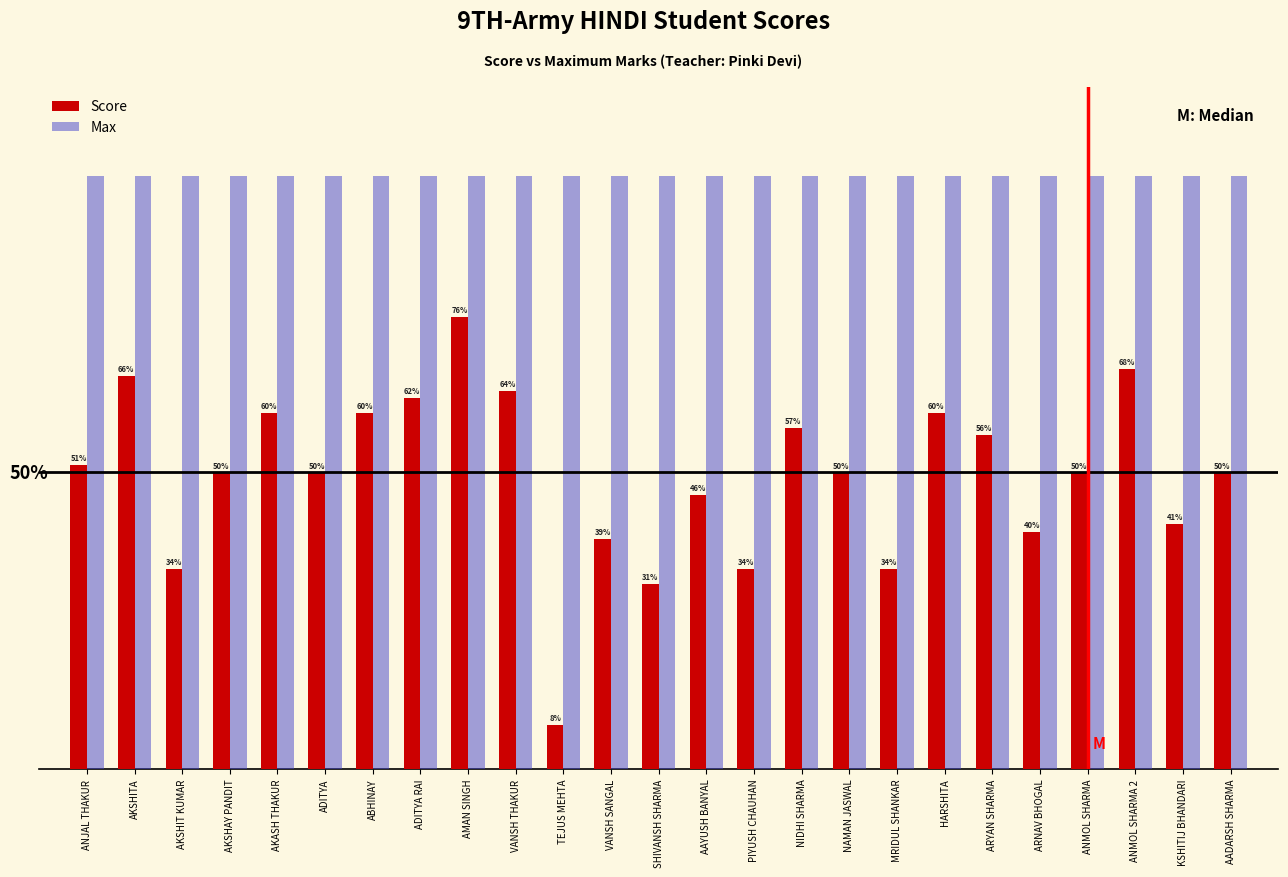

What are all the series names shown in the legend?

Score, Max